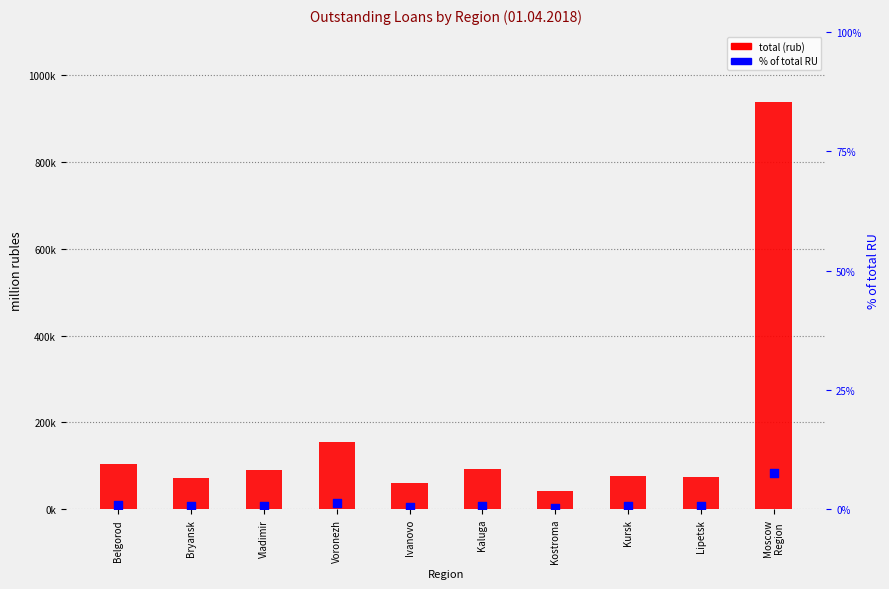

What are all the series names shown in the legend?

total (rub), % of total RU